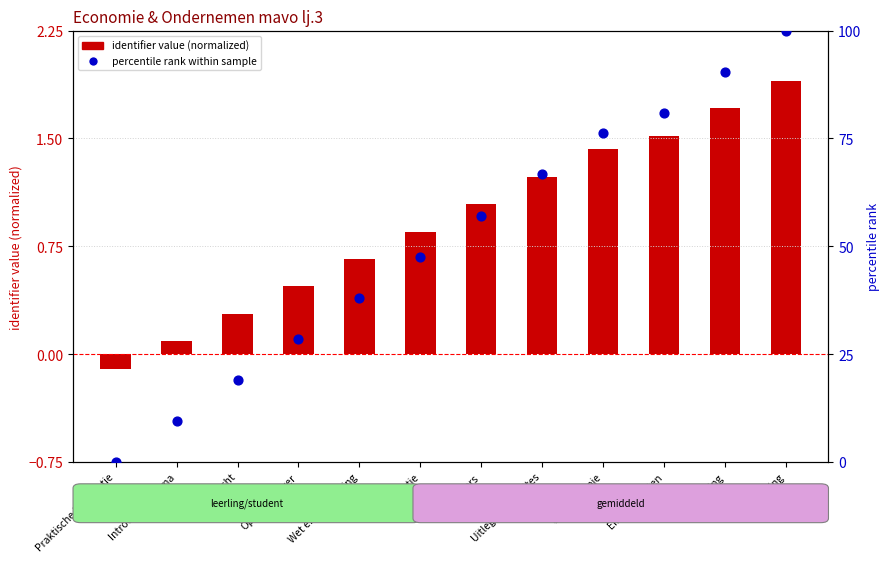

What is the total value across all series at Inspiratie?

48.5